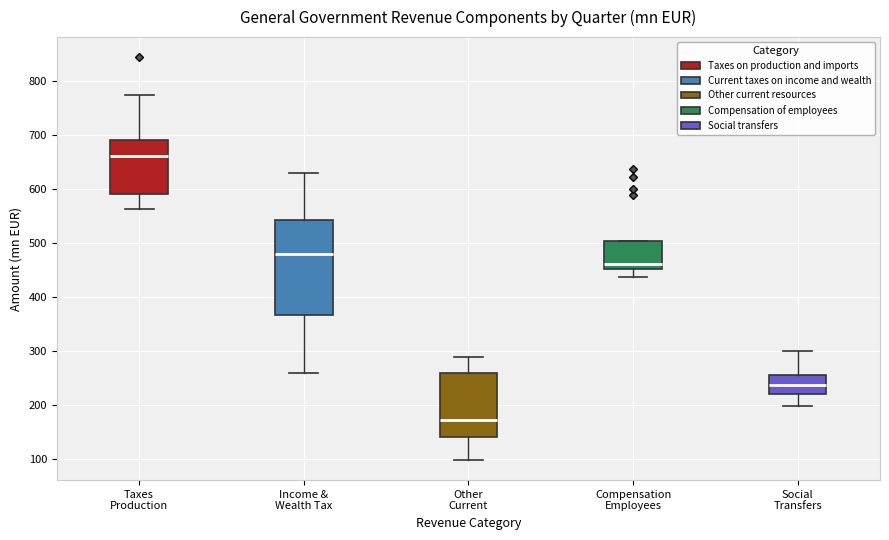

Where does the upper whisker of the box for Taxes Production end on the y-axis? The values are not printed on the chart, so give them approximately, as read against the axis.

770